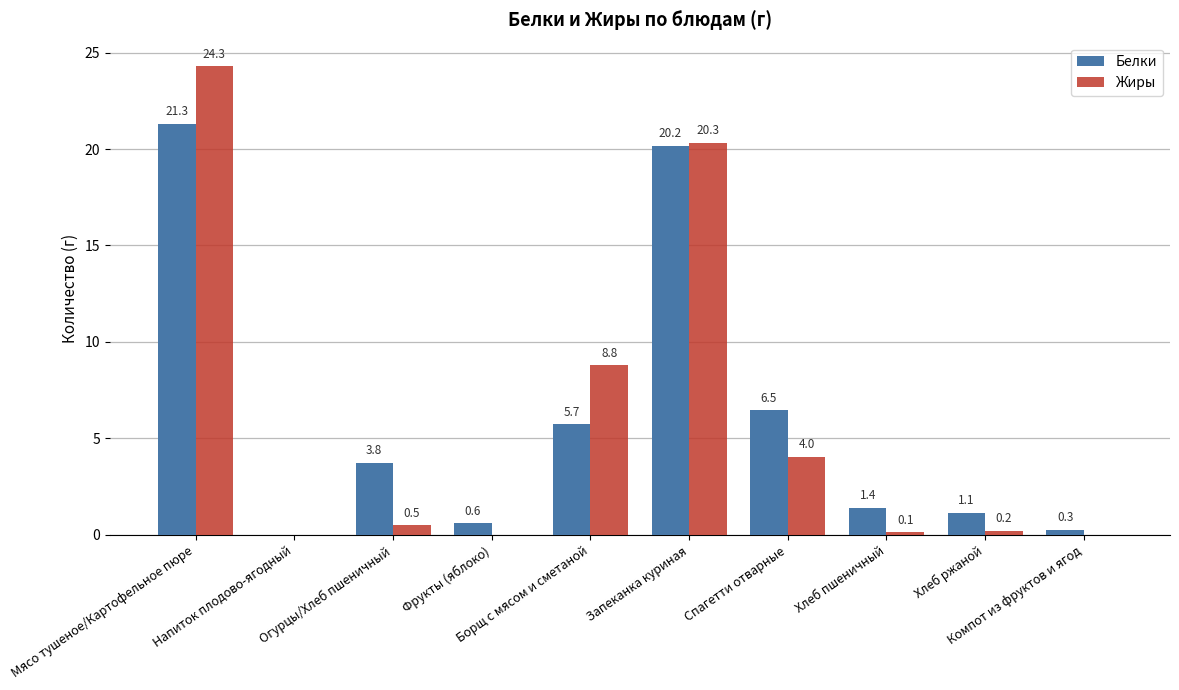

How many groups of bars are there?

10